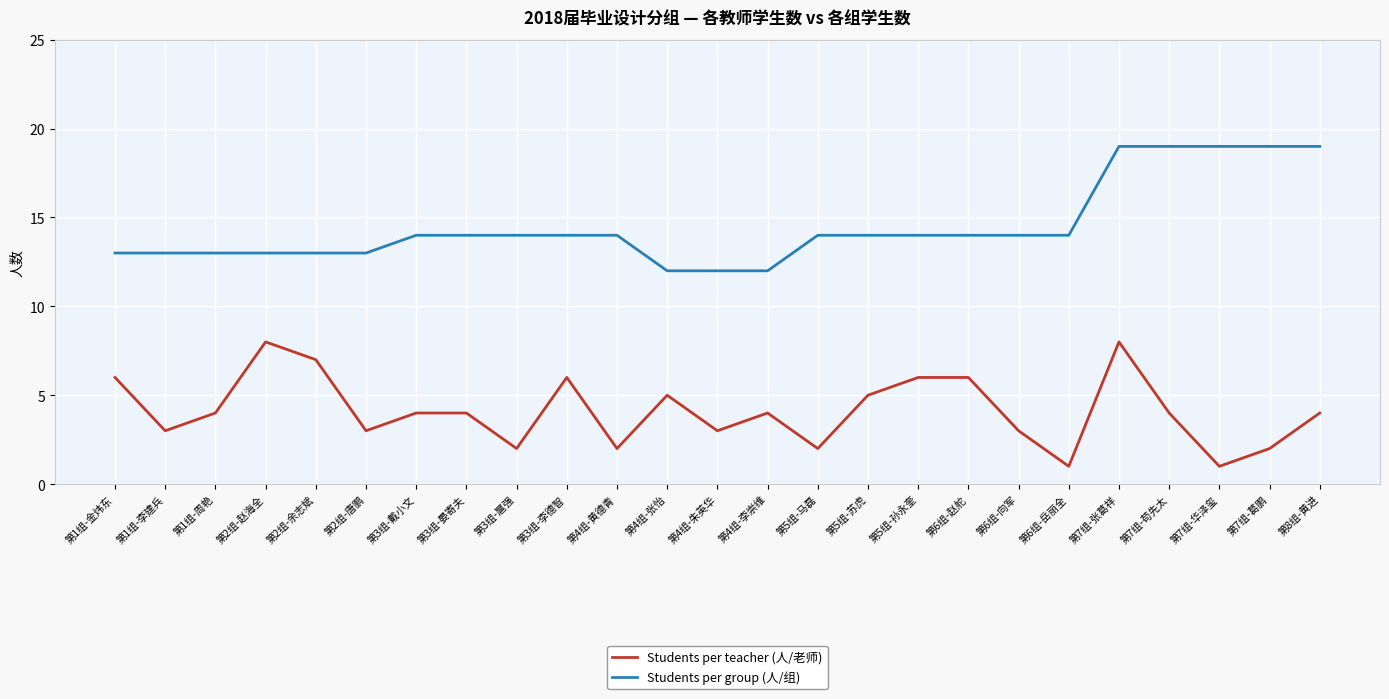

True or false: Students per group (人/组) has a value of 19 at 第7组-张葛祥.

True